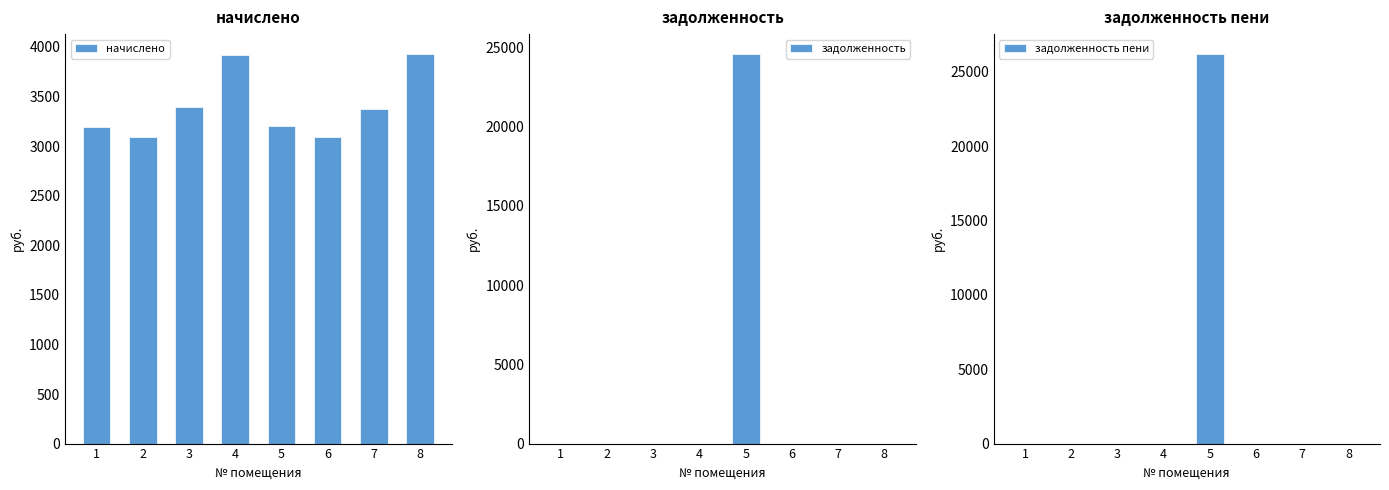

Is it true that задолженность equals 0.0 at 7?

True